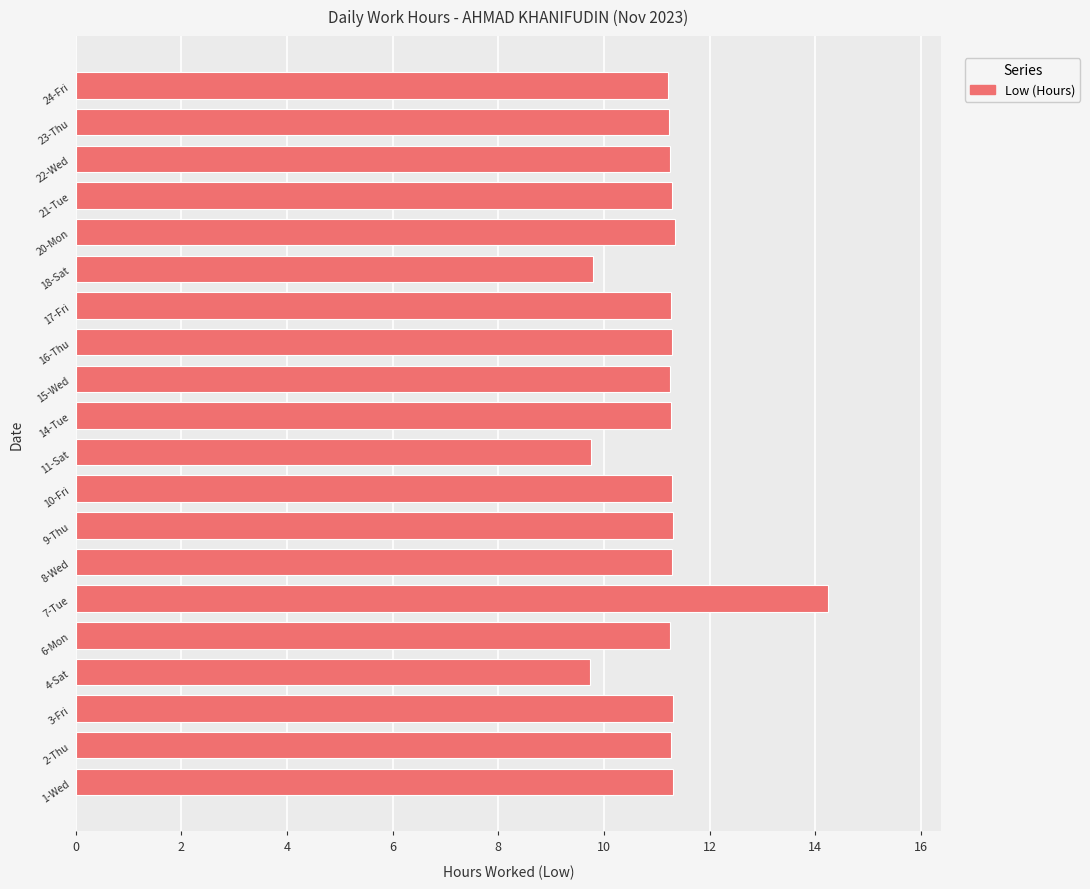

What is the smallest value displayed?

9.7